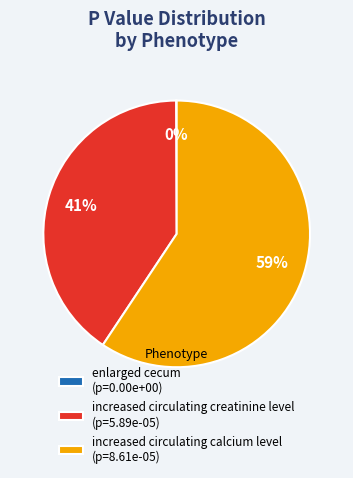

Is the sum of increased circulating calcium level (p=8.61e-05) and increased circulating creatinine level (p=5.89e-05) greater than half?

Yes